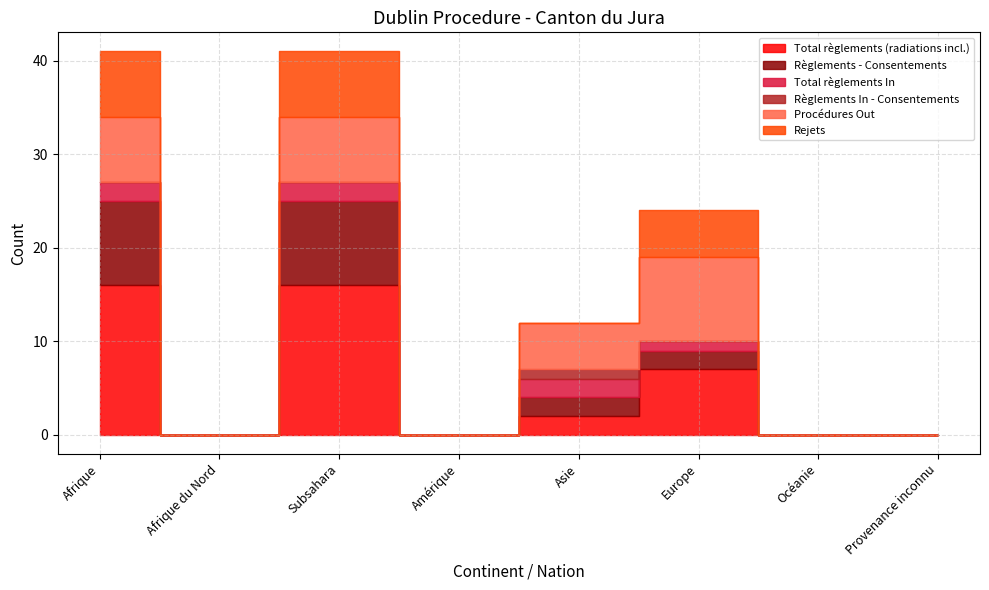

What is the label of the 1st point from the left?

Afrique